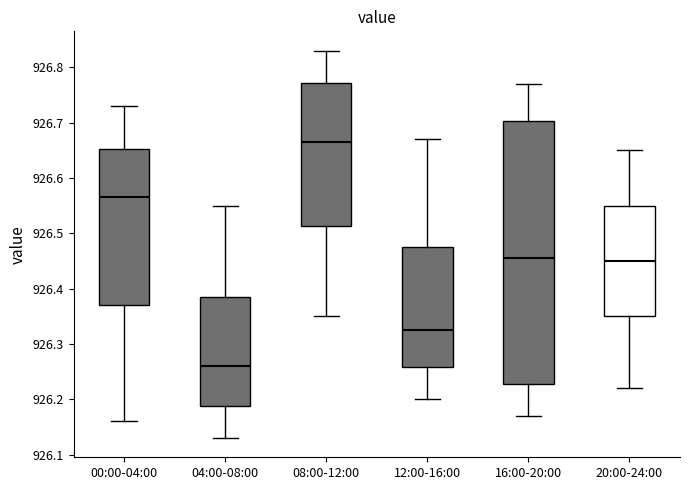

Reading left to right, transcribe this box plot: for each box, give where its median line is, the range the box spans, and where its two whiskers end, as read against the y-axis. The values are not printed on the chart, so give them approximately, as read against the axis.

00:00-04:00: median 926.57, box 926.37 to 926.65, whiskers 926.16 to 926.73
04:00-08:00: median 926.26, box 926.19 to 926.39, whiskers 926.13 to 926.55
08:00-12:00: median 926.67, box 926.51 to 926.77, whiskers 926.35 to 926.83
12:00-16:00: median 926.33, box 926.26 to 926.48, whiskers 926.20 to 926.67
16:00-20:00: median 926.46, box 926.23 to 926.70, whiskers 926.17 to 926.77
20:00-24:00: median 926.45, box 926.35 to 926.55, whiskers 926.22 to 926.65